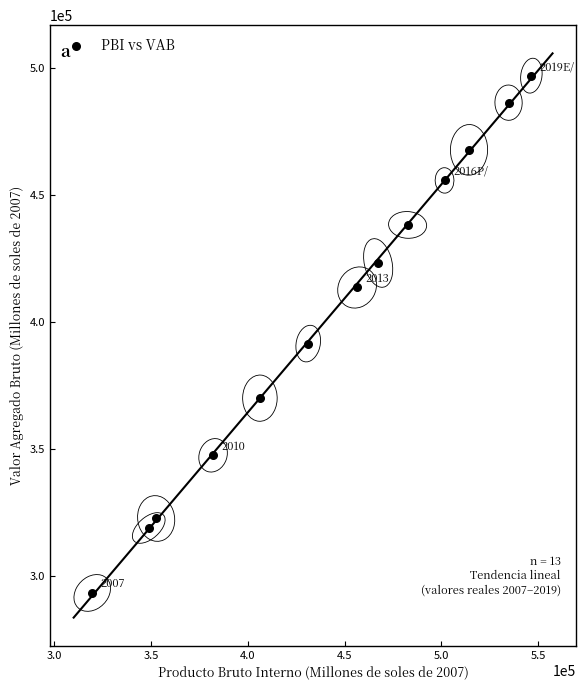

What Y value in the scatter plot is closest to 395090?

391433